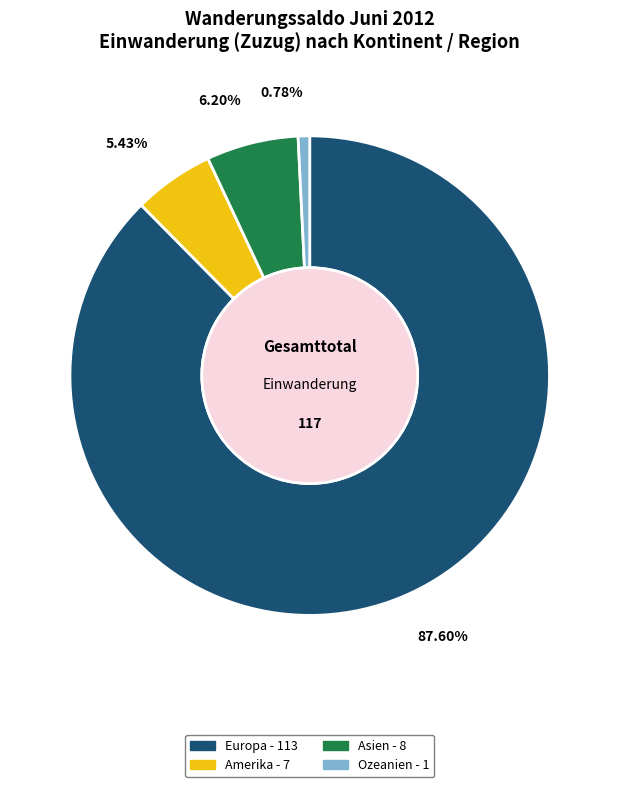

Is there a majority slice in this chart?

Yes